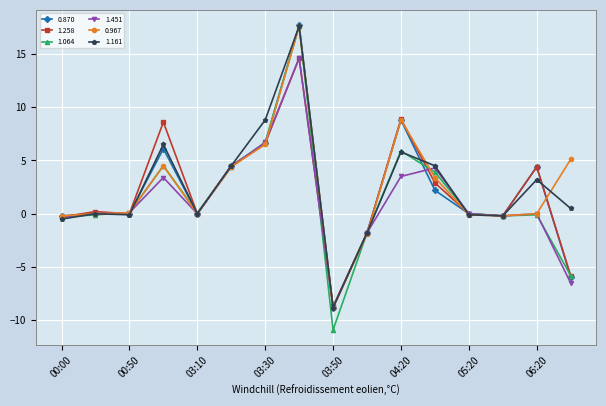

Which series has the largest range (max minus min)?

1.064